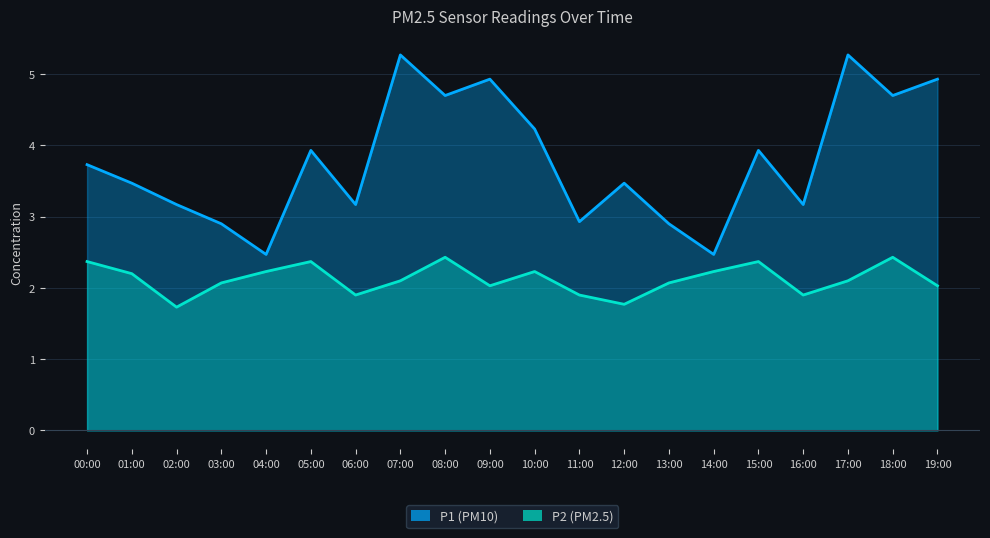

What are all the series names shown in the legend?

P1, P2